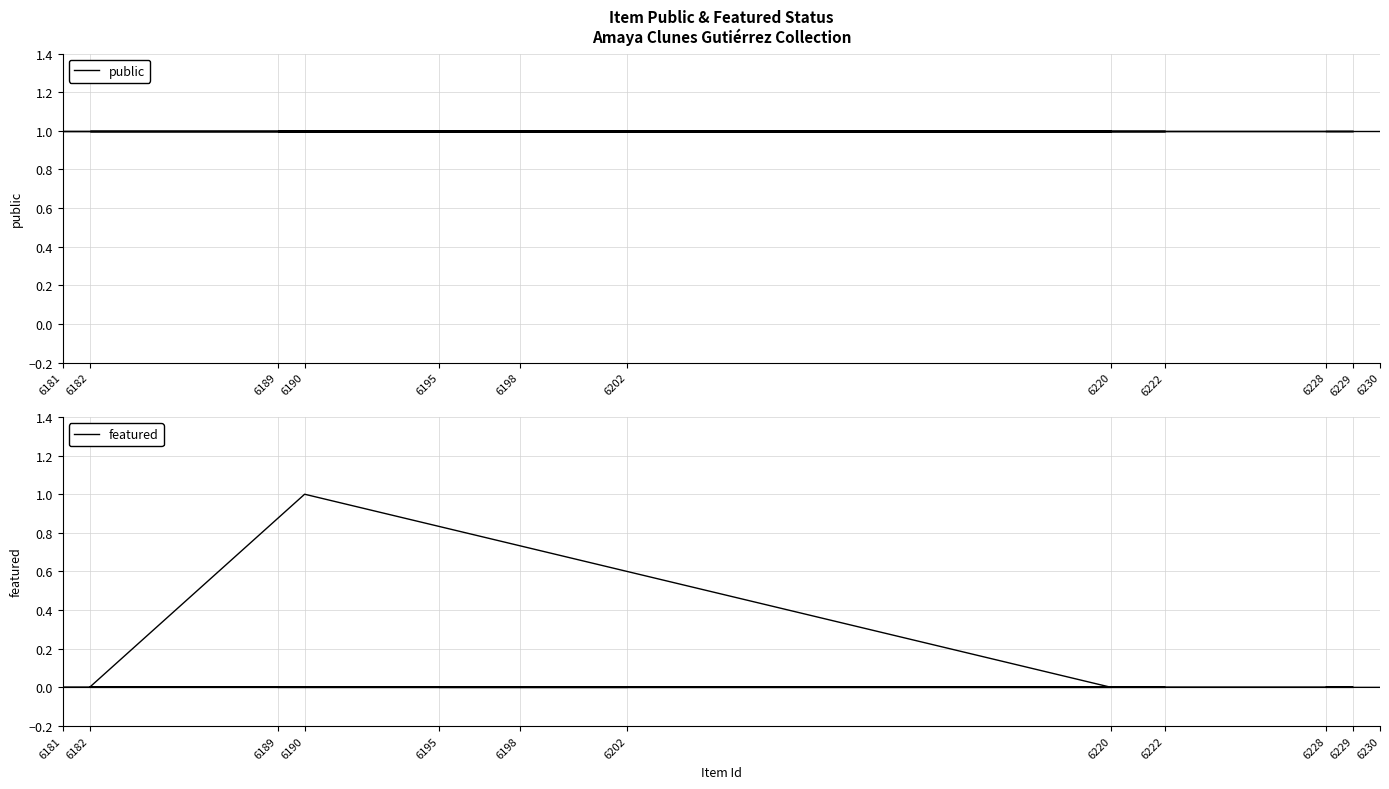

What is the label of the 12th point from the left?

6230